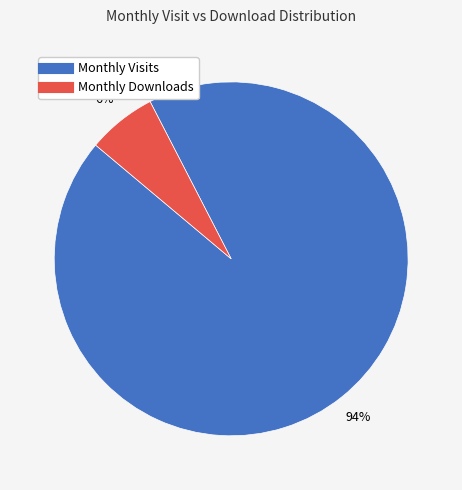

To the nearest percent, what is the average slice percentage?

50%